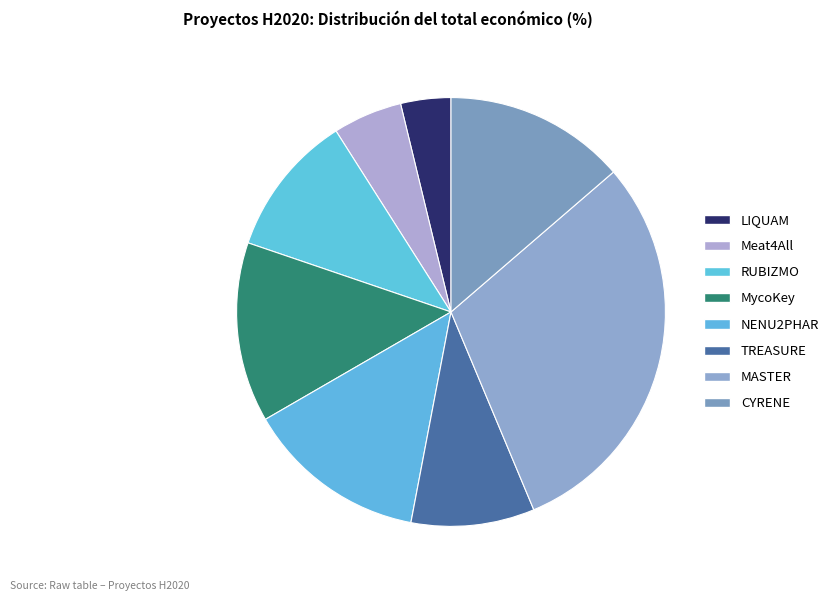

Count the number of slices in the pie.

8